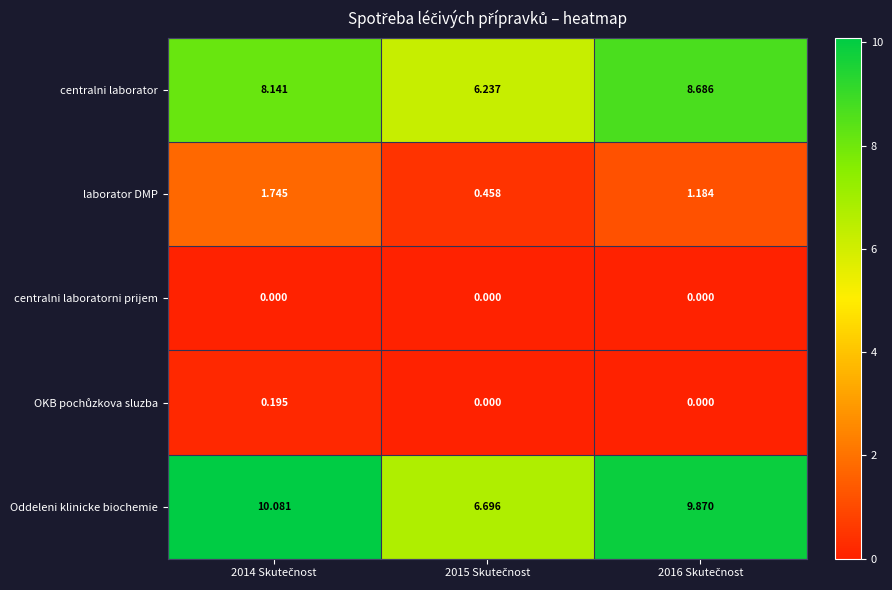

Which series has the widest spread of values?

Oddeleni klinicke biochemie